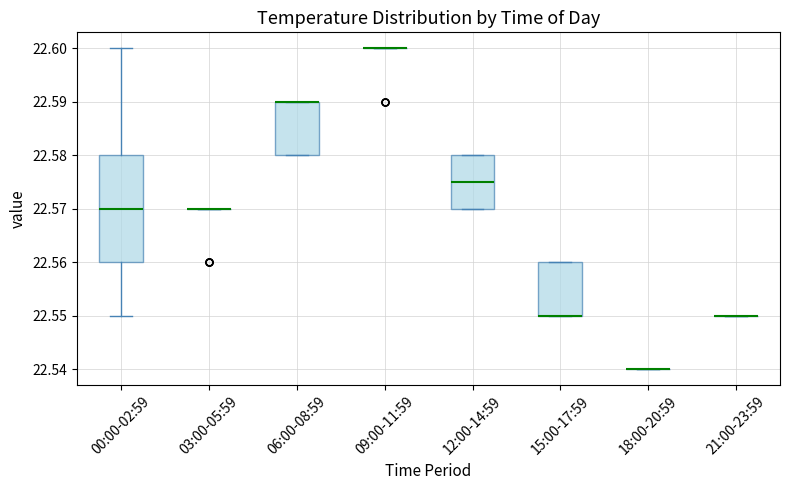

Reading left to right, transcribe this box plot: for each box, give where its median line is, the range the box spans, and where its two whiskers end, as read against the y-axis. The values are not printed on the chart, so give them approximately, as read against the axis.

00:00-02:59: median 22.570, box 22.560 to 22.580, whiskers 22.550 to 22.600
03:00-05:59: box collapsed to a line at 22.570, whiskers 22.570 to 22.570
06:00-08:59: median 22.590 (drawn on the box's upper edge), box 22.580 to 22.590, whiskers 22.580 to 22.590
09:00-11:59: box collapsed to a line at 22.600, whiskers 22.600 to 22.600
12:00-14:59: median 22.575, box 22.570 to 22.580, whiskers 22.570 to 22.580
15:00-17:59: median 22.550 (drawn on the box's lower edge), box 22.550 to 22.560, whiskers 22.550 to 22.560
18:00-20:59: box collapsed to a line at 22.540, whiskers 22.540 to 22.540
21:00-23:59: box collapsed to a line at 22.550, whiskers 22.550 to 22.550